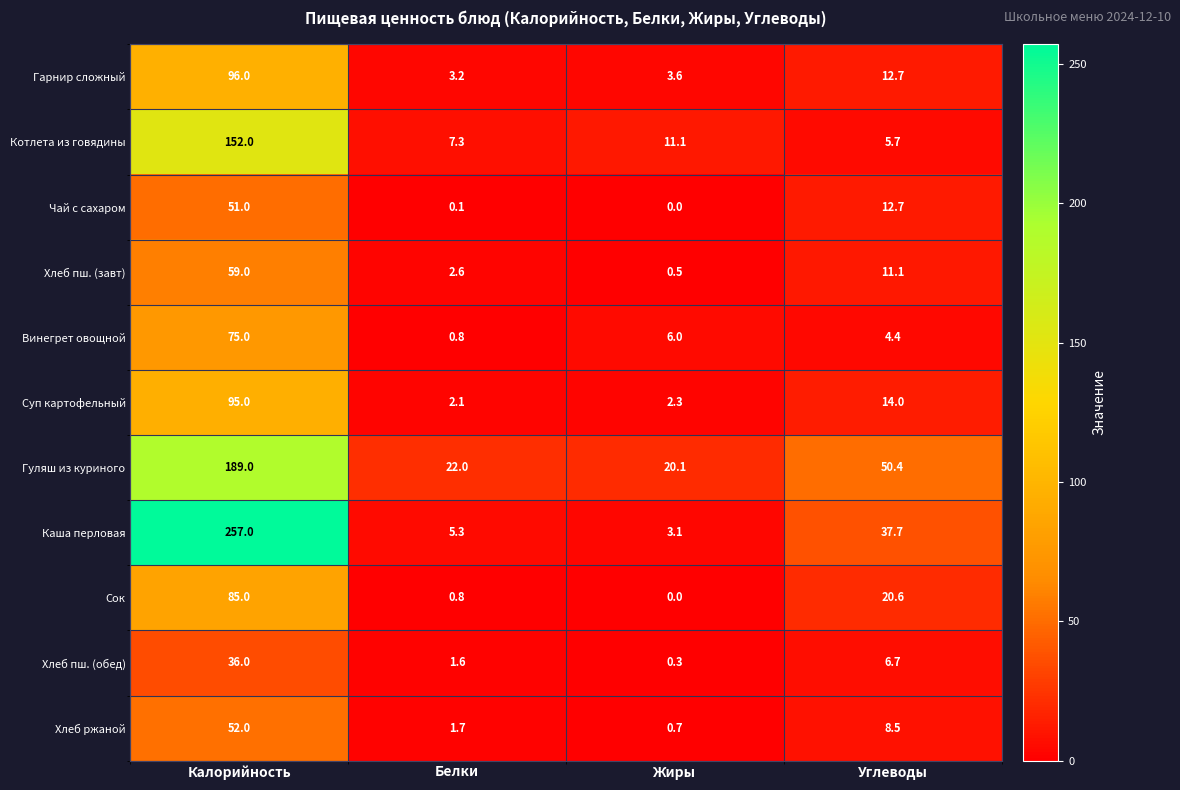

Which series has the largest total across all categories?

Каша перловая